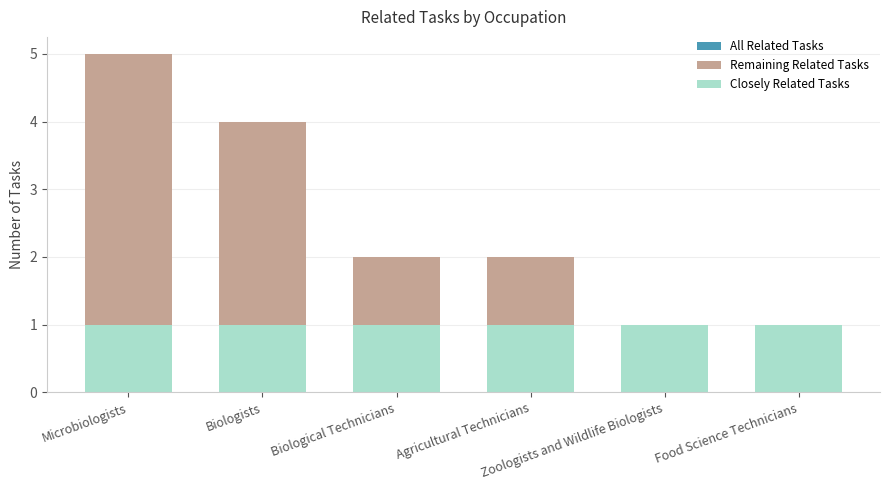

How many values in Remaining Related Tasks are above zero?

4